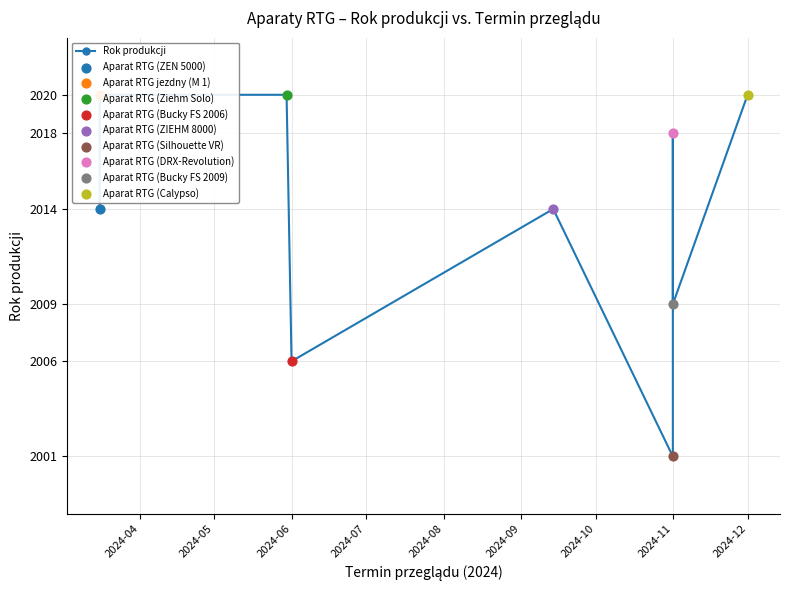

What is the ratio of the value at 2024-06 to the value at 2024-12?

1.0